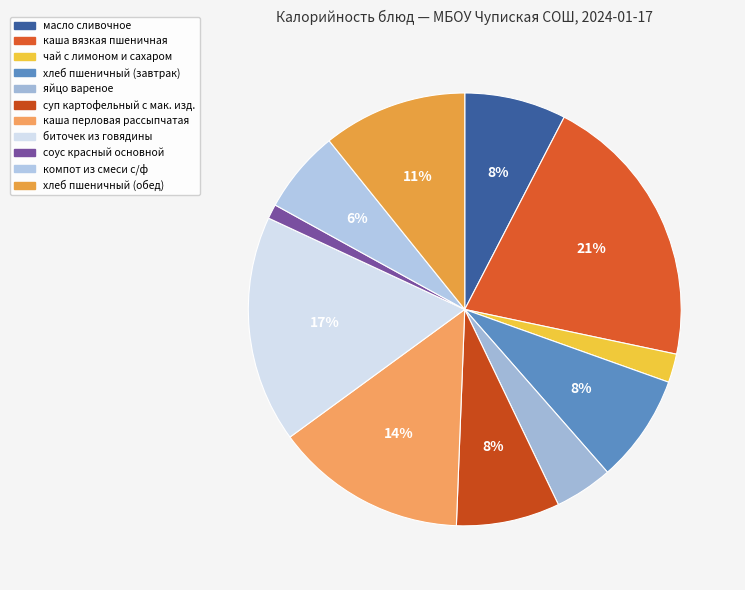

Is it true that биточек из говядины is 17% of the pie?

True